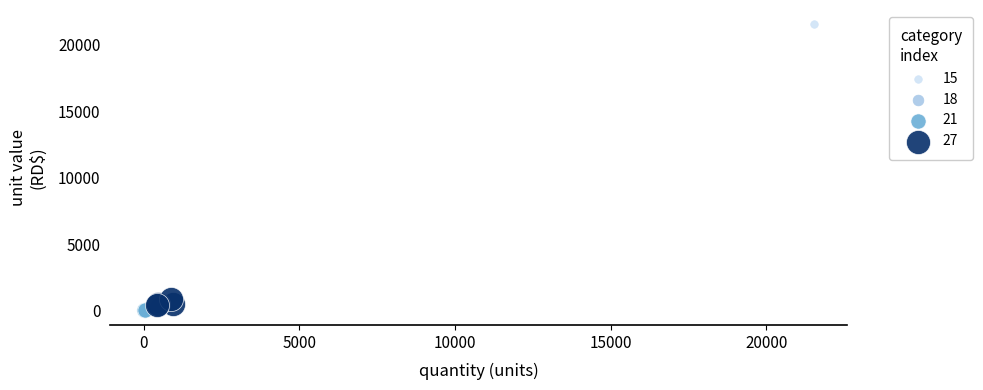

Which series has the widest spread of Y values?

15